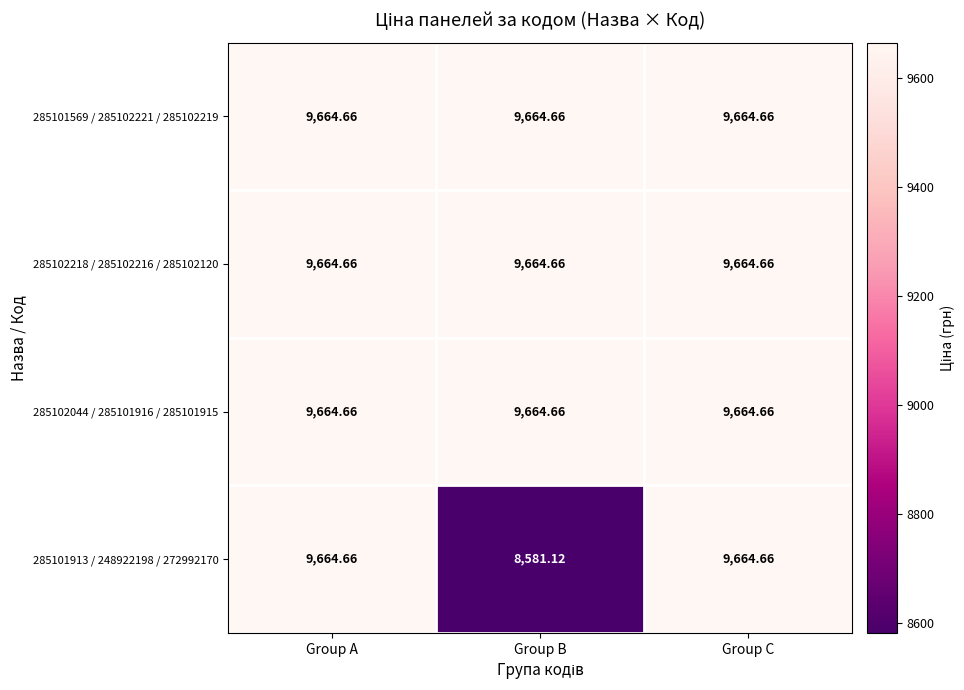

At which category does the chart reach its minimum across all series?

Group B